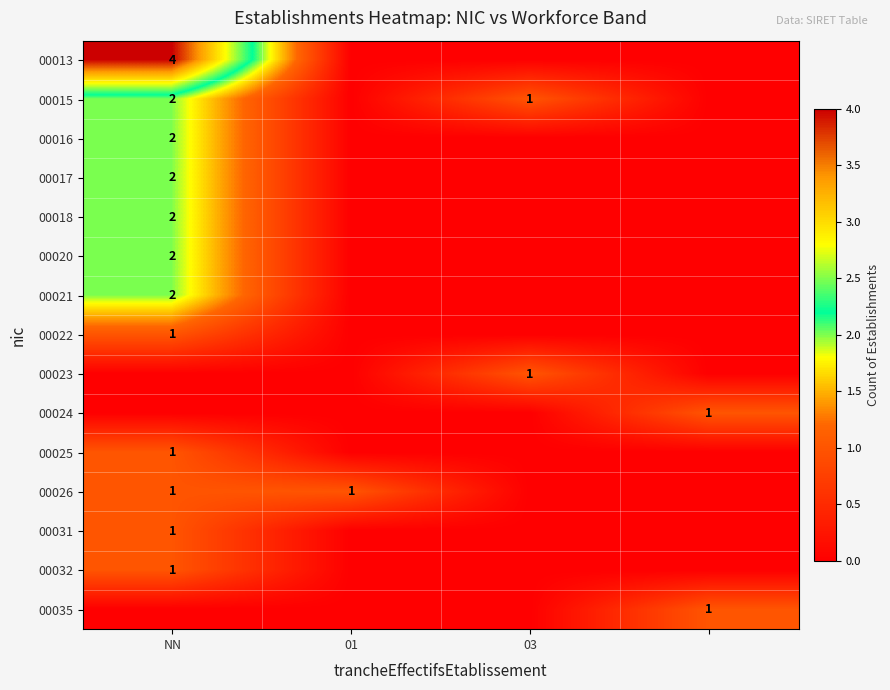

How many distinct data groups are displayed?

15